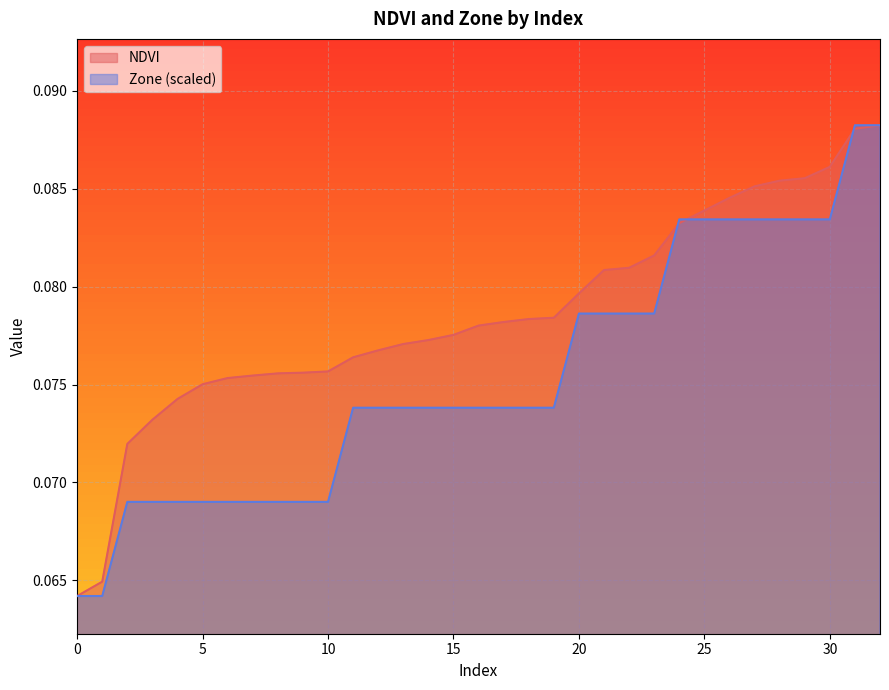

What is the sum of all NDVI values?

2.6